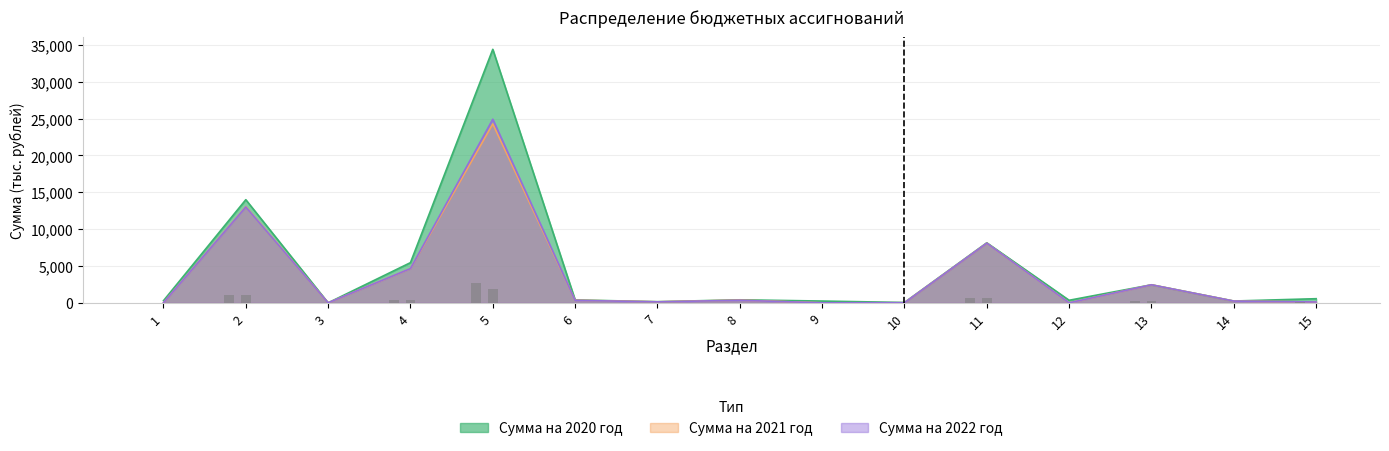

Is the value of Сумма на 2022 год at 1 greater than the value of Сумма на 2020 год at 9?

No